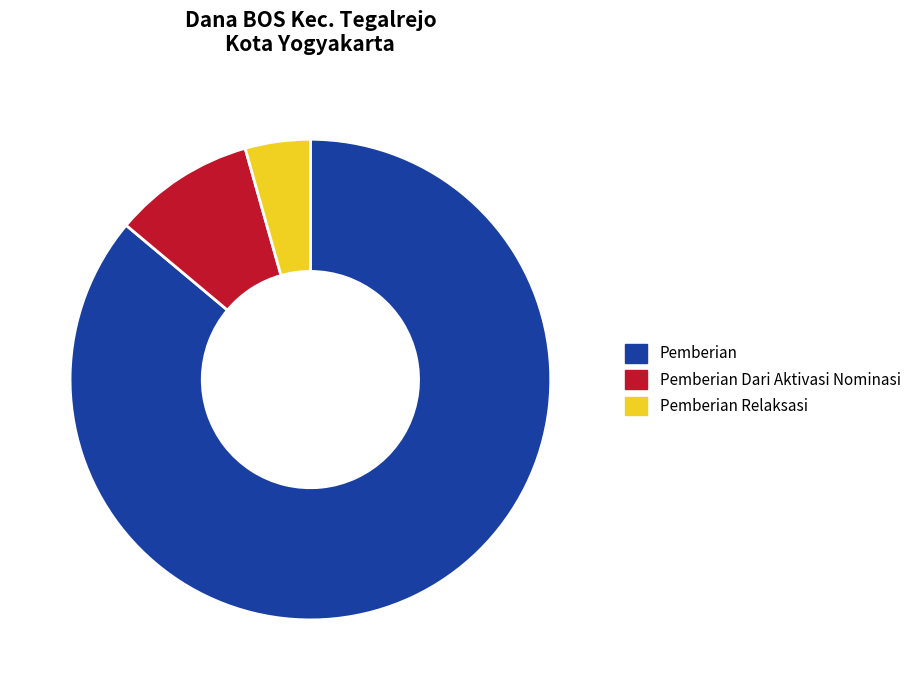

Do Pemberian Dari Aktivasi Nominasi and Pemberian Relaksasi together represent more than half of the pie?

No